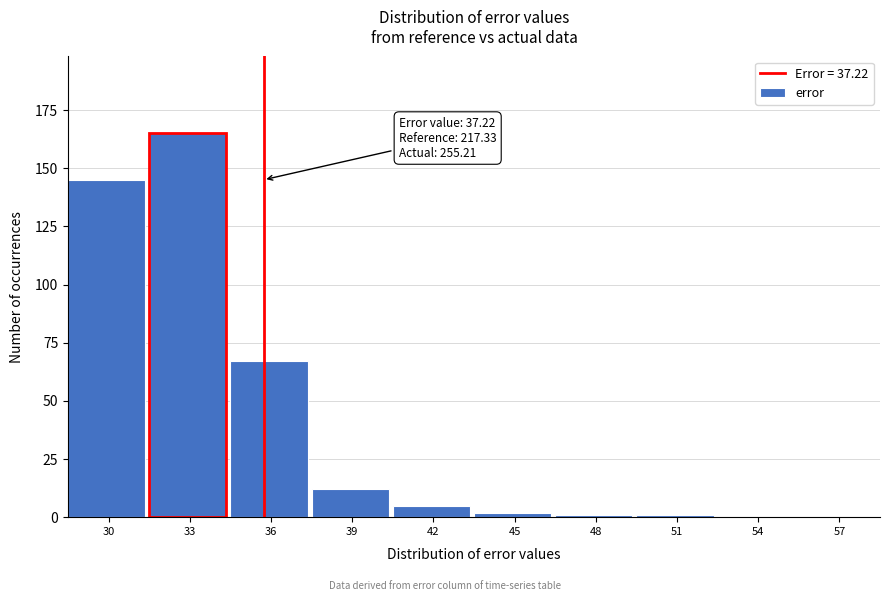

Reading right to left, extract all data points from this chart.

57=0	54=0	51=1	48=1	45=2	42=5	39=12	36=67	33=165	30=145